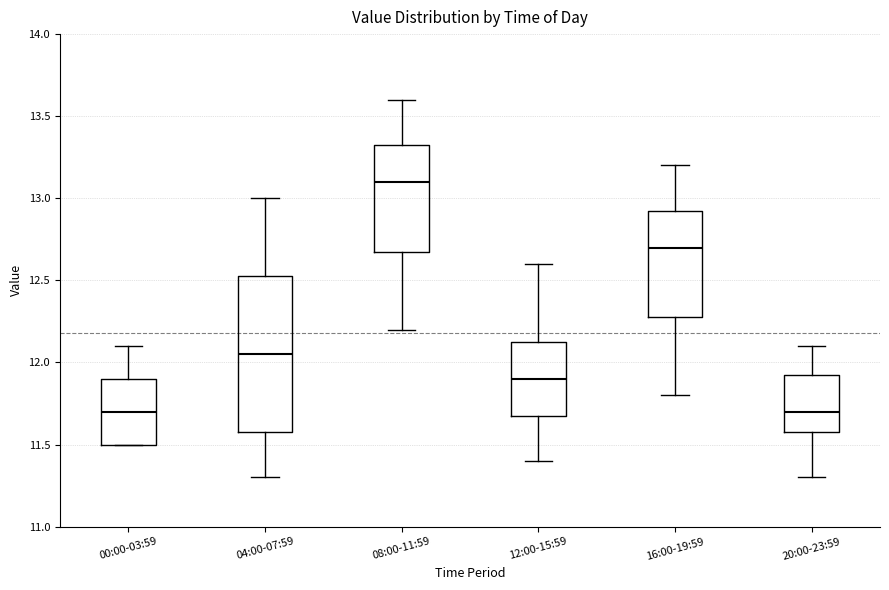

Reading left to right, transcribe this box plot: for each box, give where its median line is, the range the box spans, and where its two whiskers end, as read against the y-axis. The values are not printed on the chart, so give them approximately, as read against the axis.

00:00-03:59: median 11.70, box 11.50 to 11.90, whiskers 11.50 to 12.10
04:00-07:59: median 12.05, box 11.60 to 12.55, whiskers 11.30 to 13.00
08:00-11:59: median 13.10, box 12.70 to 13.35, whiskers 12.20 to 13.60
12:00-15:59: median 11.90, box 11.70 to 12.15, whiskers 11.40 to 12.60
16:00-19:59: median 12.70, box 12.30 to 12.95, whiskers 11.80 to 13.20
20:00-23:59: median 11.70, box 11.60 to 11.95, whiskers 11.30 to 12.10